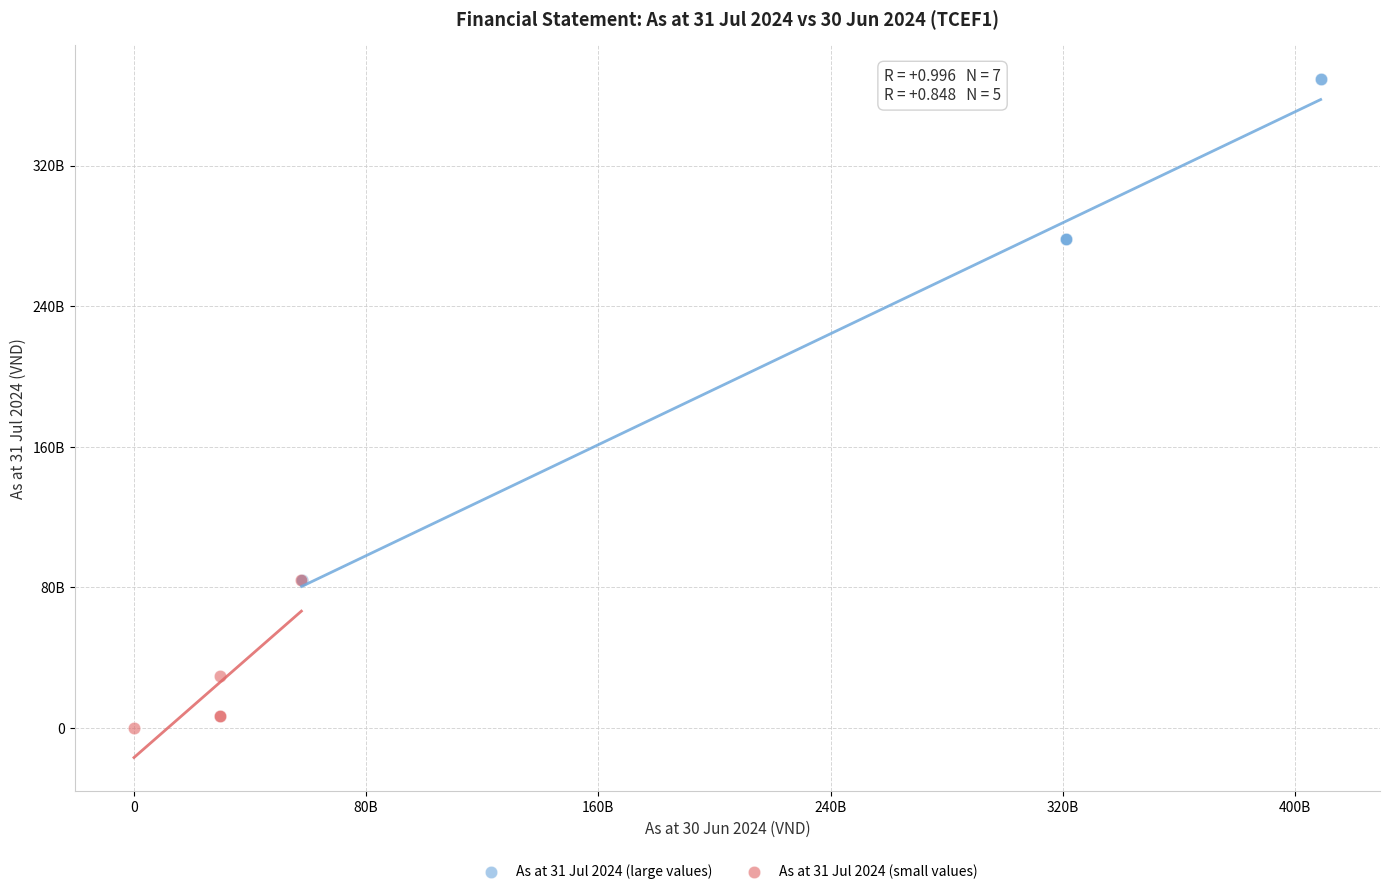

Which series has the widest spread of Y values?

As at 31 Jul 2024 (large values)